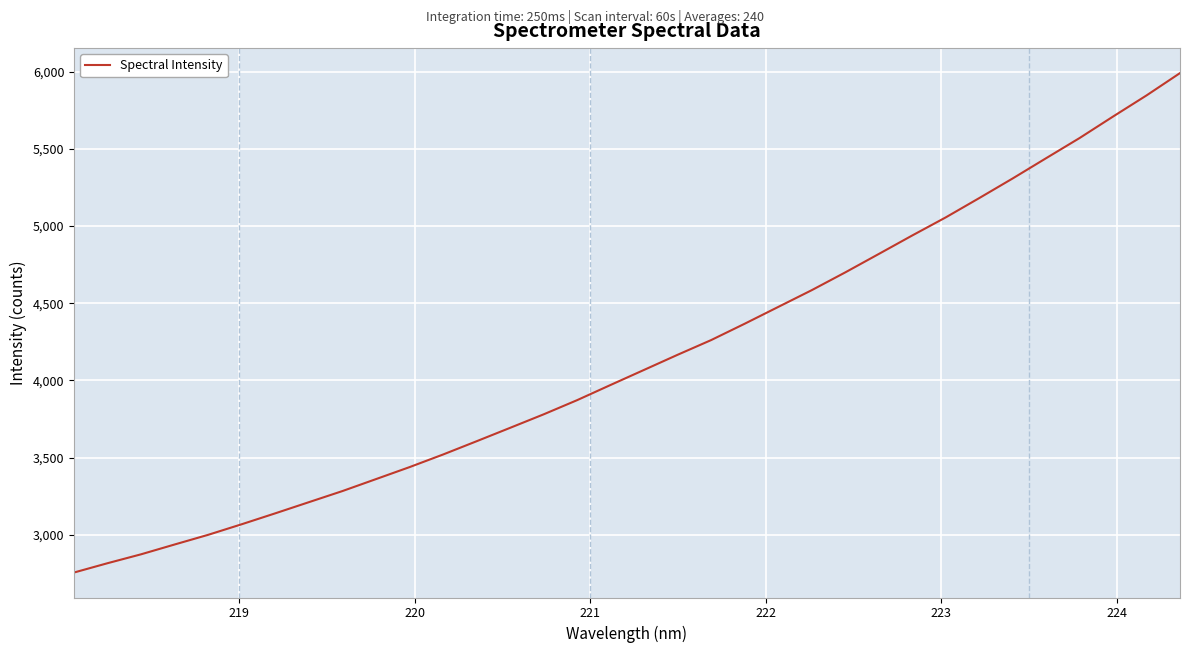

What is the difference between the maximum and second lowest values?

3173.2